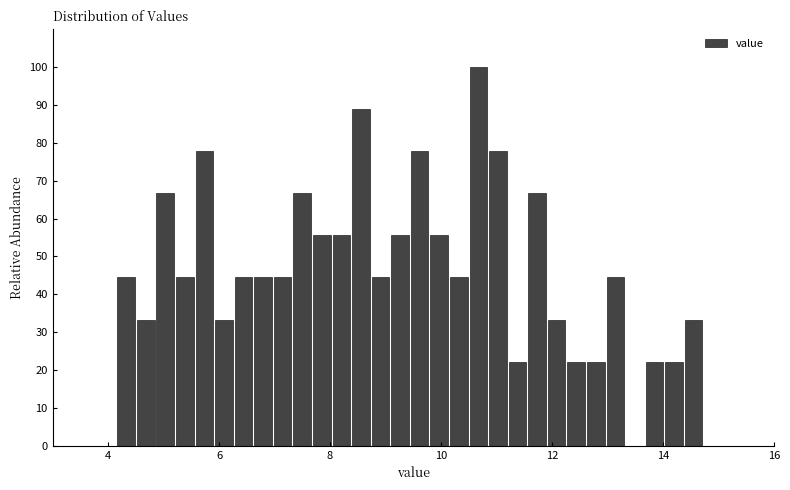

Around what value on the x-axis is the tallest bar? Give the approximate position of its centre, as read against the axis.

10.6